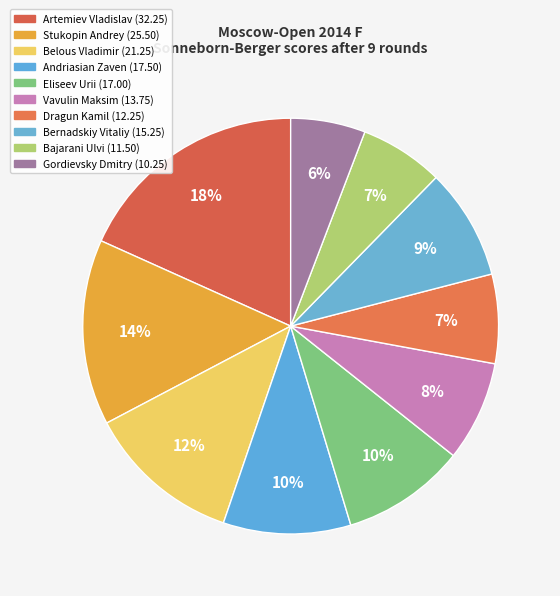

To the nearest percent, what percentage of the pie is Vavulin Maksim?

8%